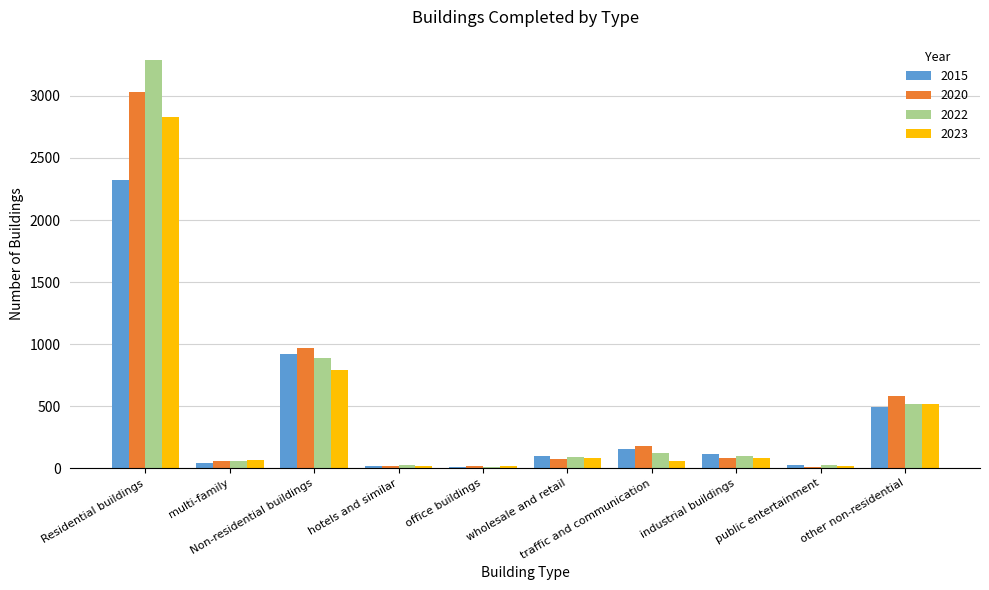

How many groups of bars are there?

10